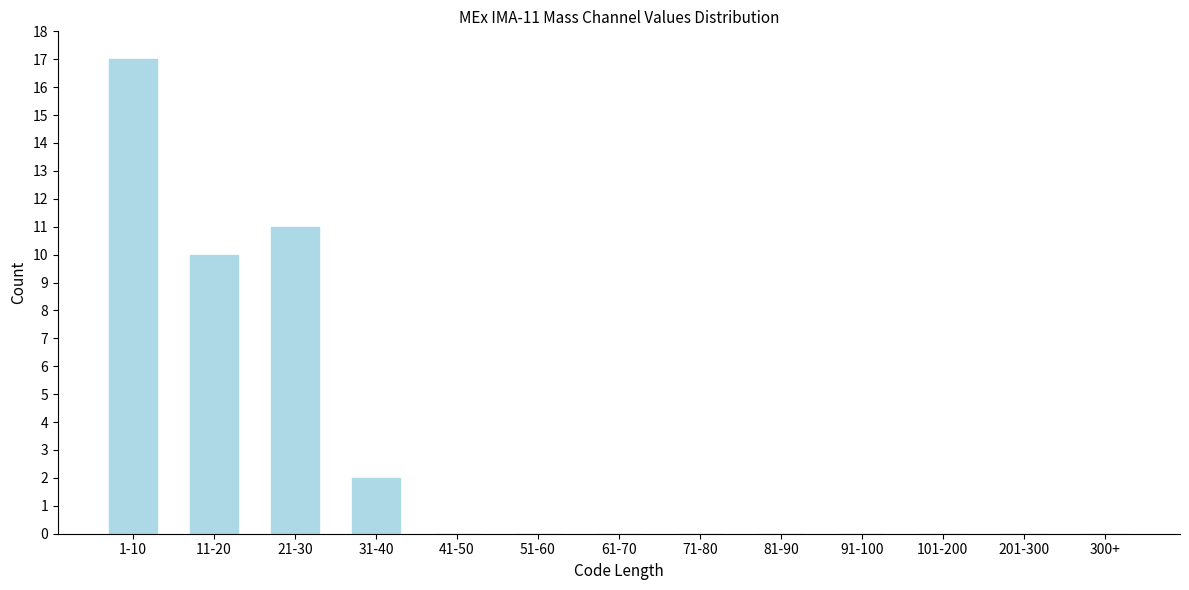

Reading right to left, transcribe all the data shown in this chart.

300+=0	201-300=0	101-200=0	91-100=0	81-90=0	71-80=0	61-70=0	51-60=0	41-50=0	31-40=2	21-30=11	11-20=10	1-10=17